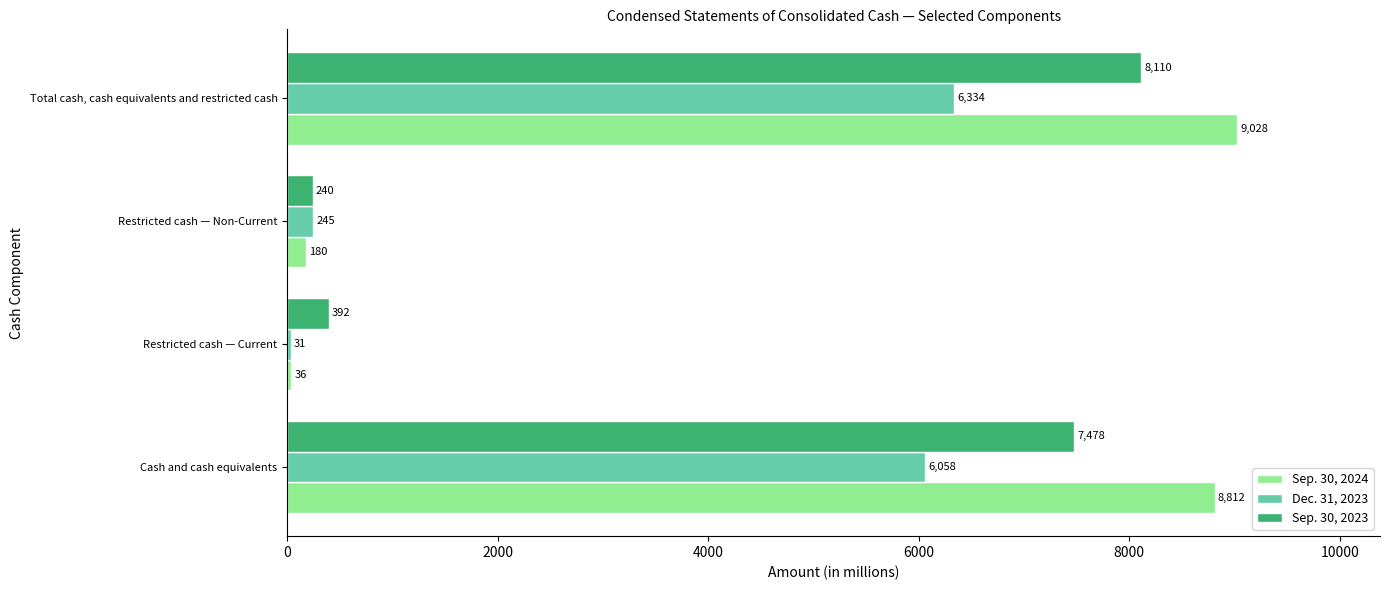

What is the sum of all Dec. 31, 2023 values?

12668